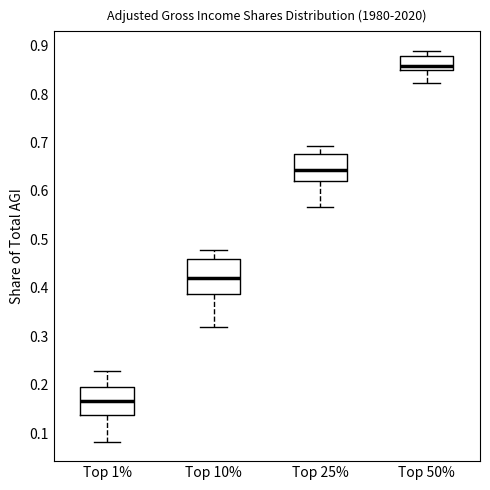

Reading left to right, read every box against the y-axis: the position of its median line, the range the box covers, and the ends of its whiskers. The values are not printed on the chart, so give them approximately, as read against the axis.

Top 1%: median 0.17, box 0.14 to 0.20, whiskers 0.08 to 0.23
Top 10%: median 0.42, box 0.39 to 0.46, whiskers 0.32 to 0.48
Top 25%: median 0.64, box 0.62 to 0.68, whiskers 0.57 to 0.69
Top 50%: median 0.86, box 0.85 to 0.88, whiskers 0.82 to 0.89